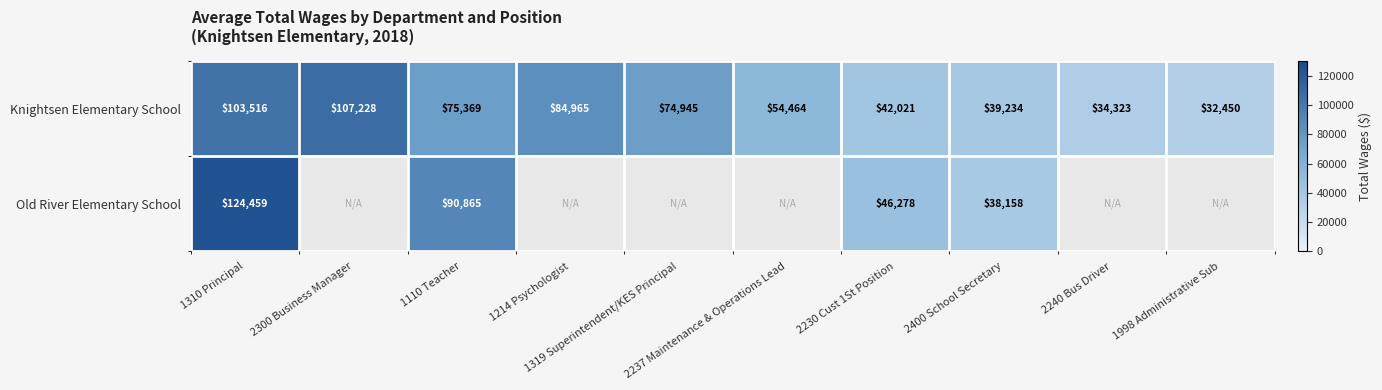

The Old River Elementary School series shows 204236.3 at 1310 Principal. True or false?

False